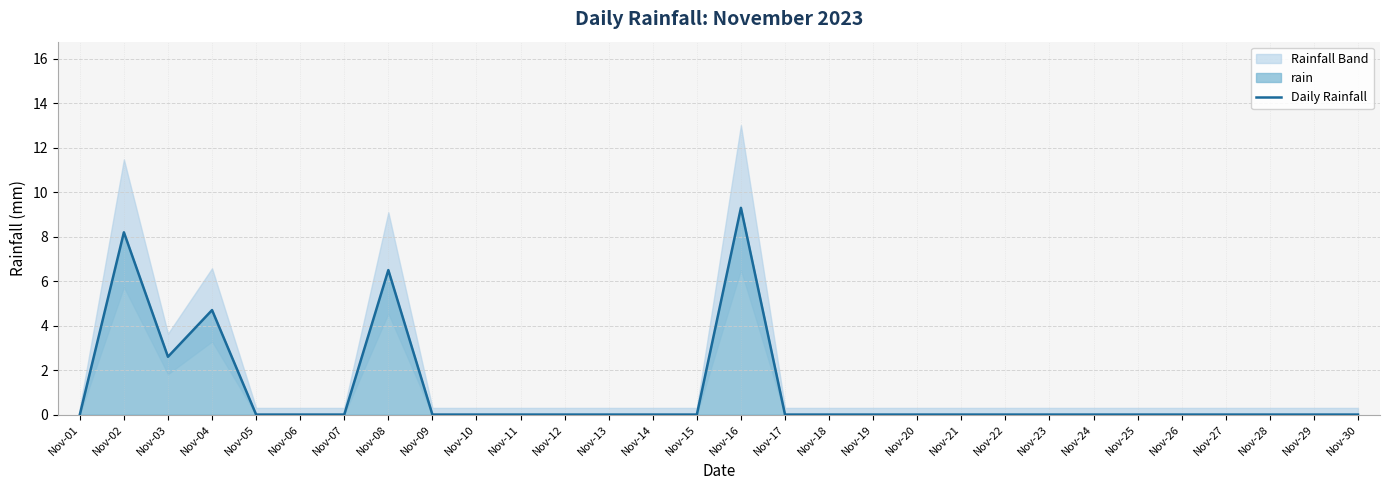

Reading left to right, transcribe all the data shown in this chart.

0.0	8.2	2.6	4.7	0.0	0.0	0.0	6.5	0.0	0.0	0.0	0.0	0.0	0.0	0.0	9.3	0.0	0.0	0.0	0.0	0.0	0.0	0.0	0.0	0.0	0.0	0.0	0.0	0.0	0.0